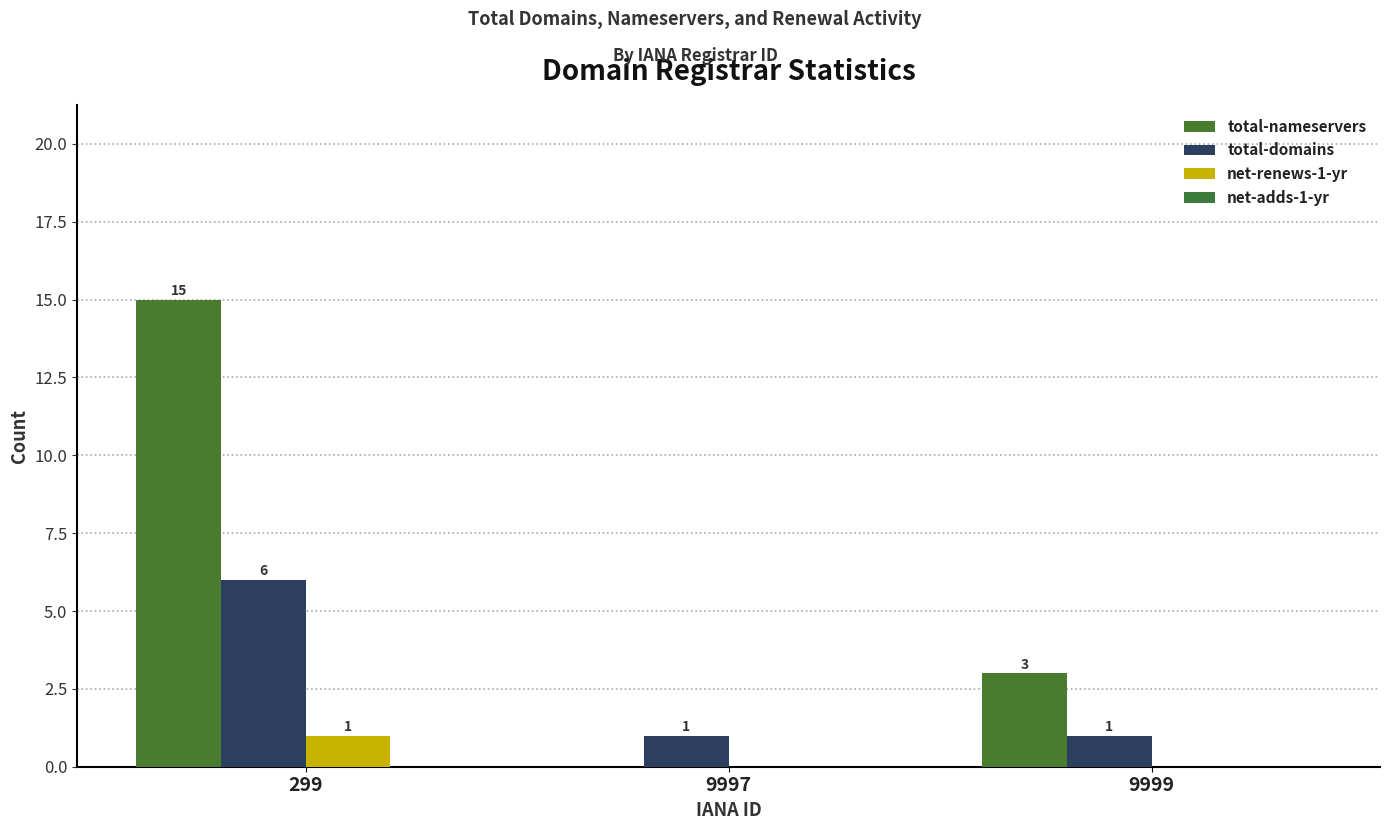

How many groups of bars are there?

3